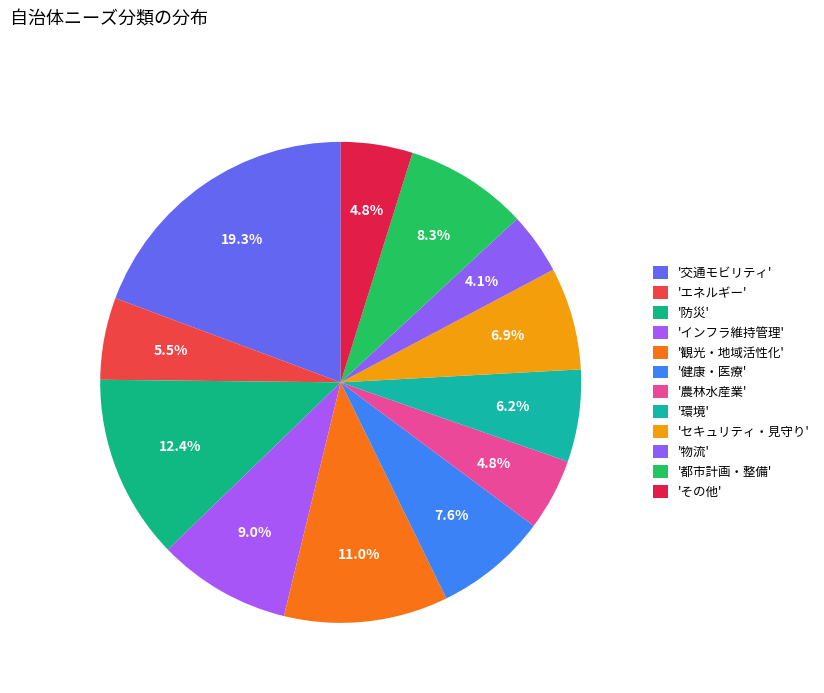

Is there any slice that represents more than half of the pie?

No